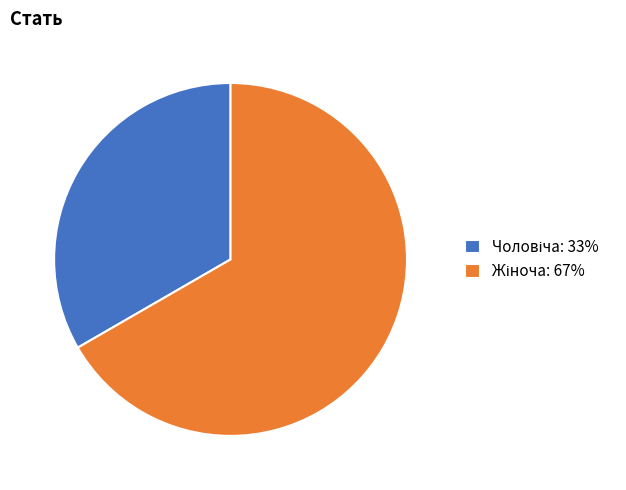

Is there any slice that represents more than half of the pie?

Yes